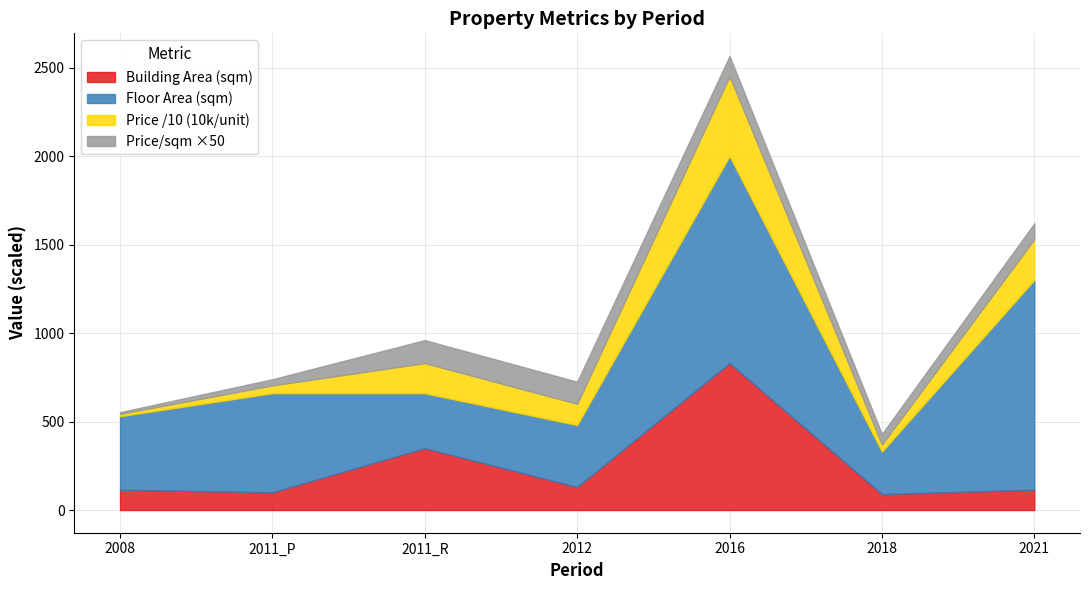

At which label does Price (10k/unit) first exceed 1200?

2011_R